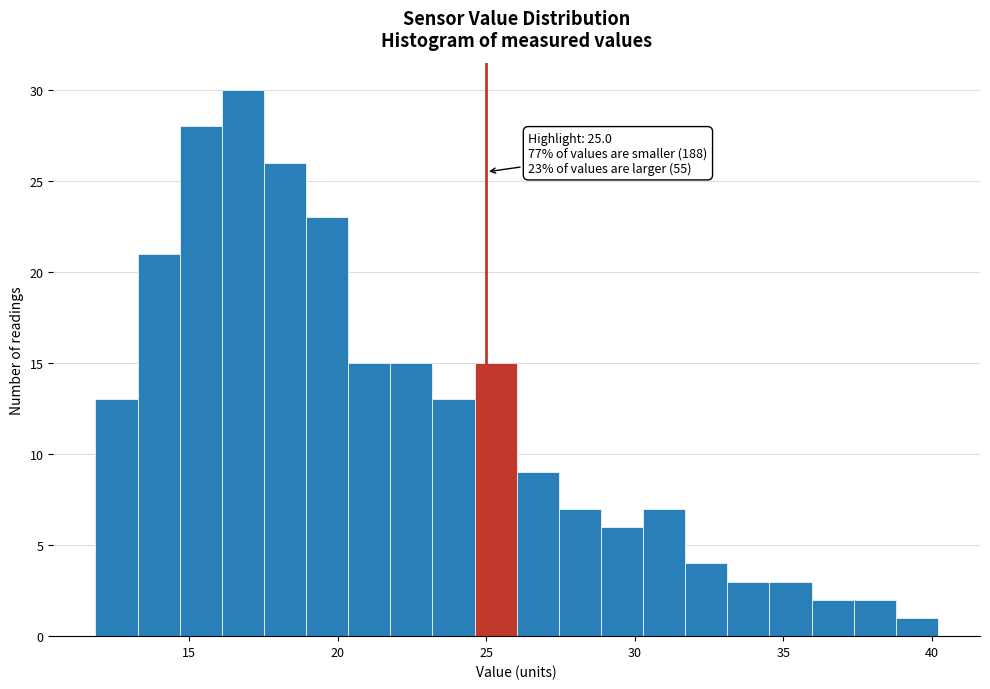

Read against the x-axis, roughly where is the centre of the tallest bar?

17.0